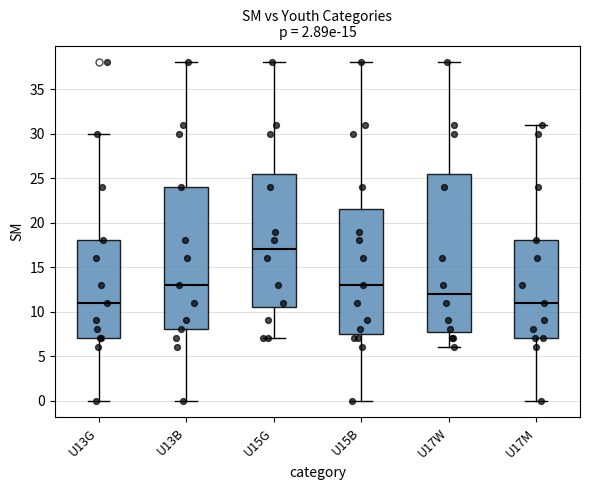

Comparing the boxes themselves (not the whiskers), which one is the tallest?

U17W